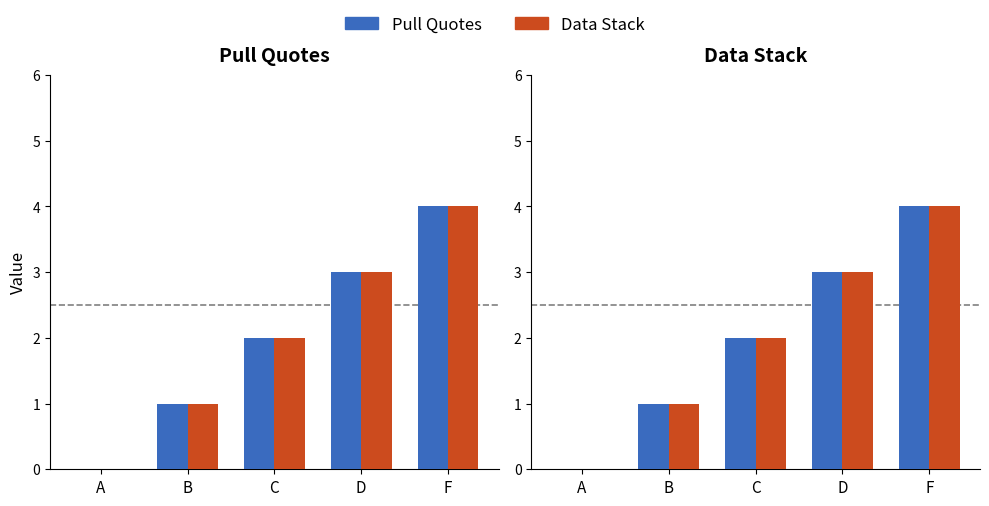

Reading left to right, extract all data points from this chart.

Pull Quotes: A=0	B=1	C=2	D=3	F=4
Data Stack: A=0	B=1	C=2	D=3	F=4